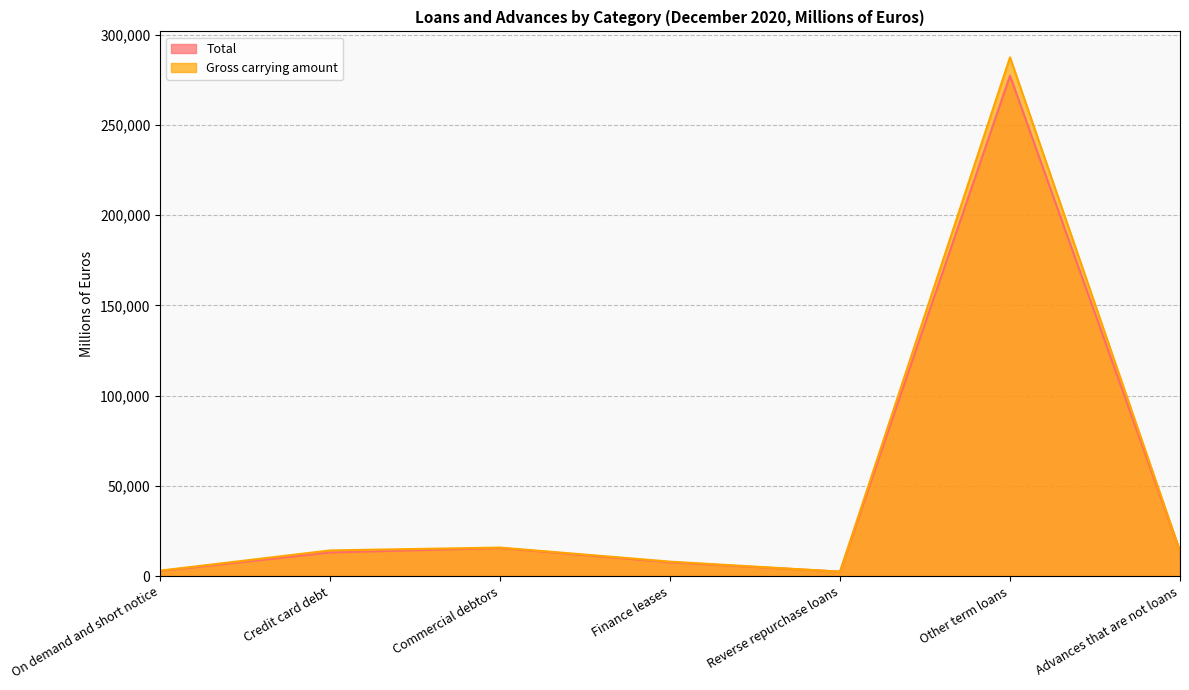

Does the chart have visible grid lines?

Yes